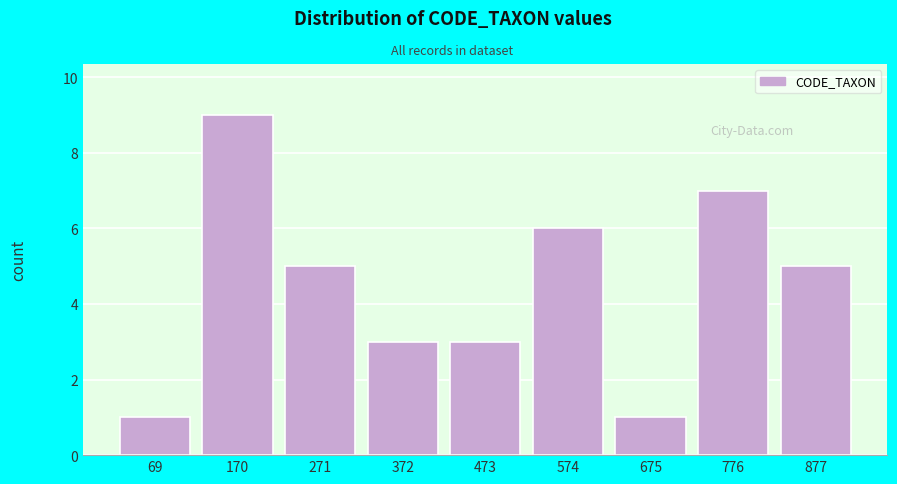

Reading left to right, extract all data points from this chart.

1	9	5	3	3	6	1	7	5